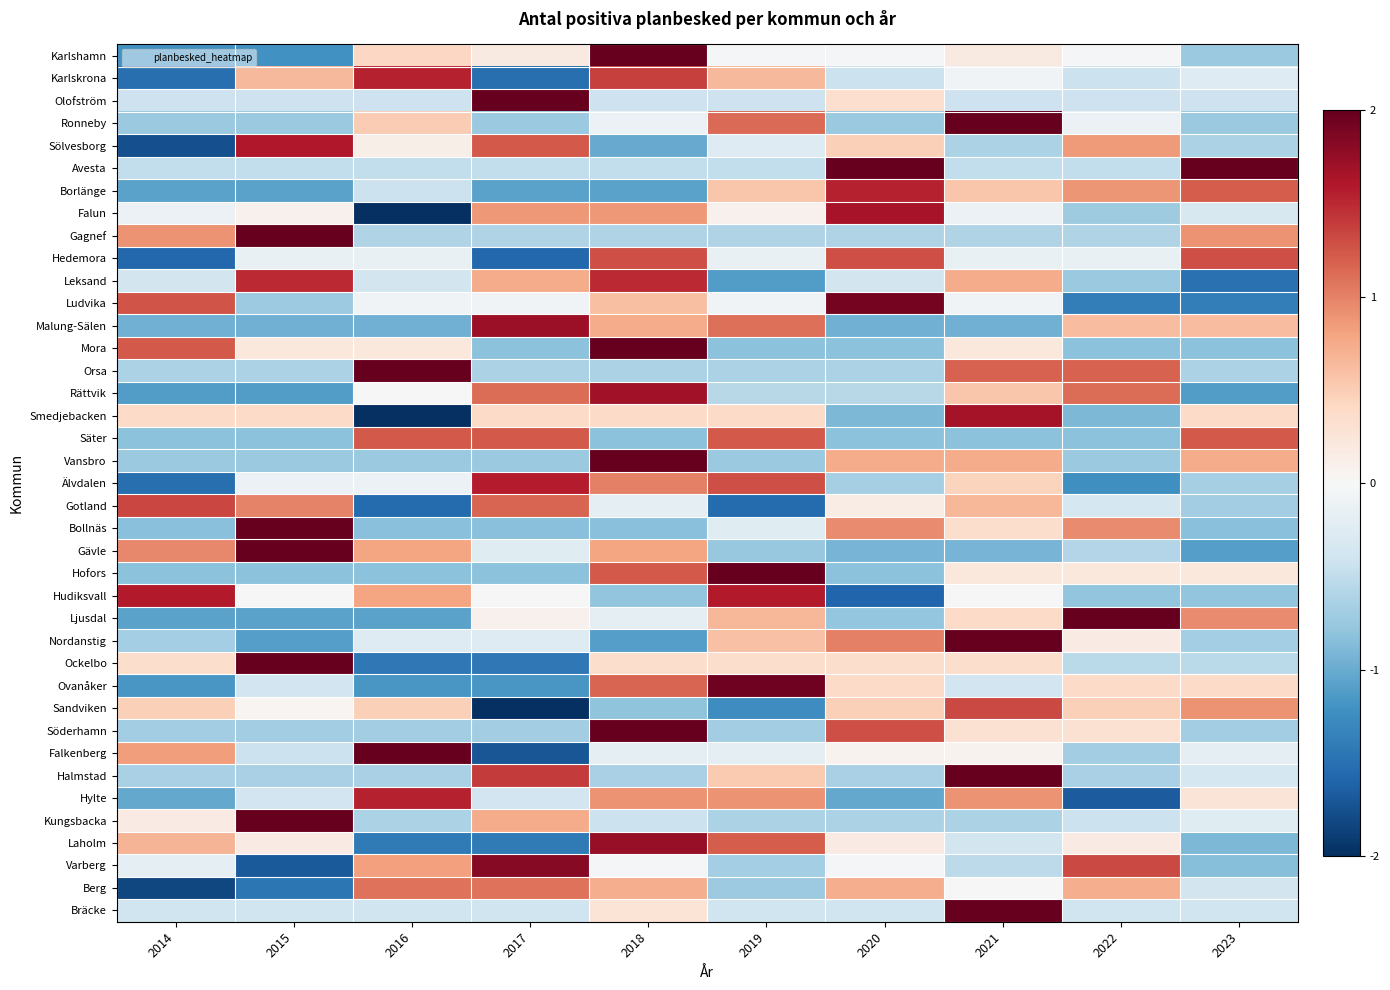

What is the smallest value displayed?

-2.3